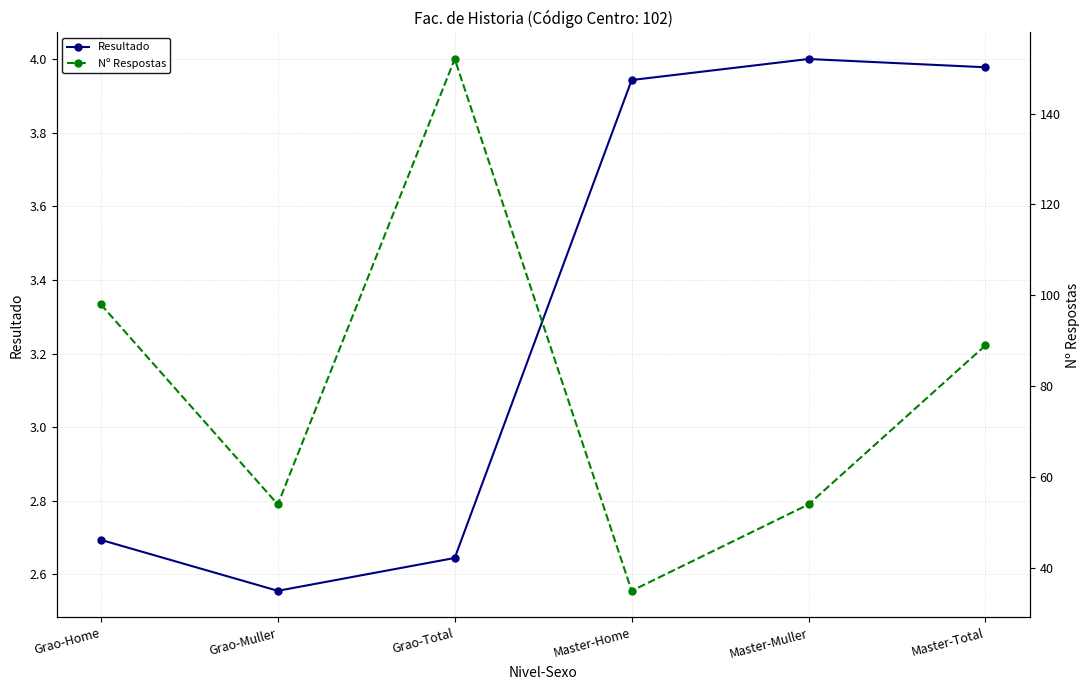

Rank the series by their average value, from highest to lowest.

Nº Respostas, Resultado